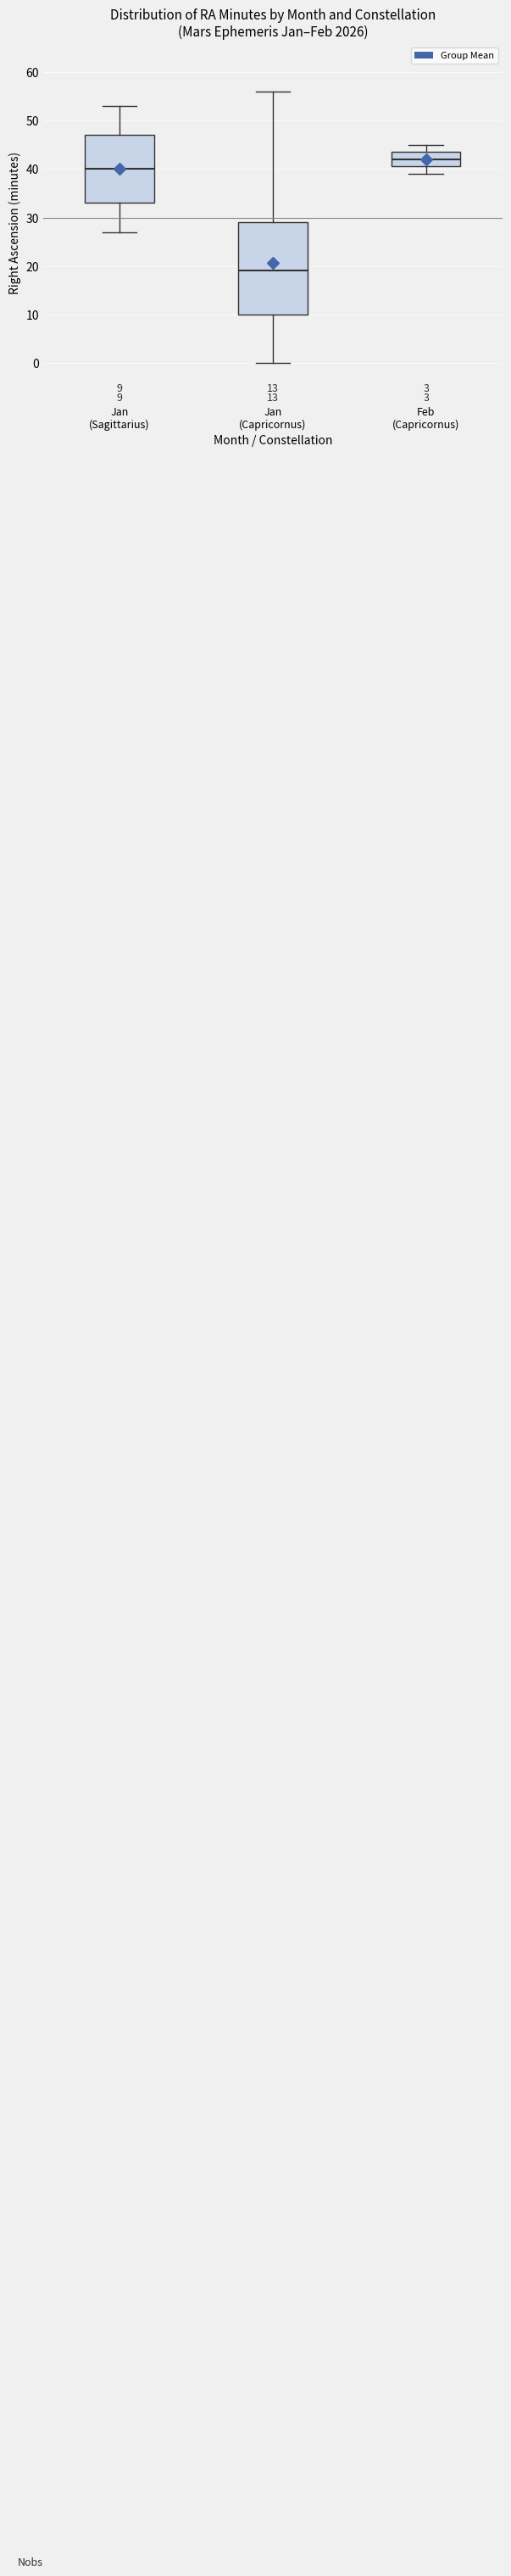

Comparing the boxes themselves (not the whiskers), which one is the tallest?

Jan (Capricornus)